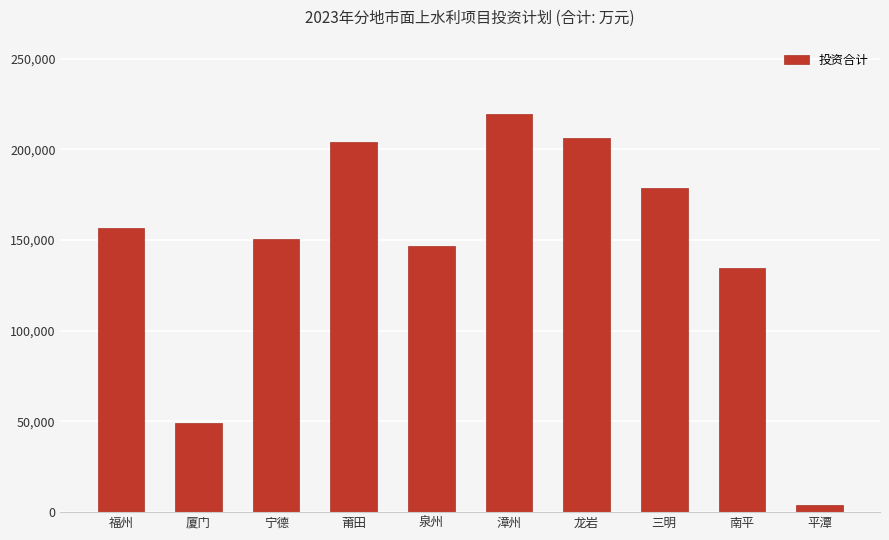

What is the value of the 1st bar from the left?

156669.9